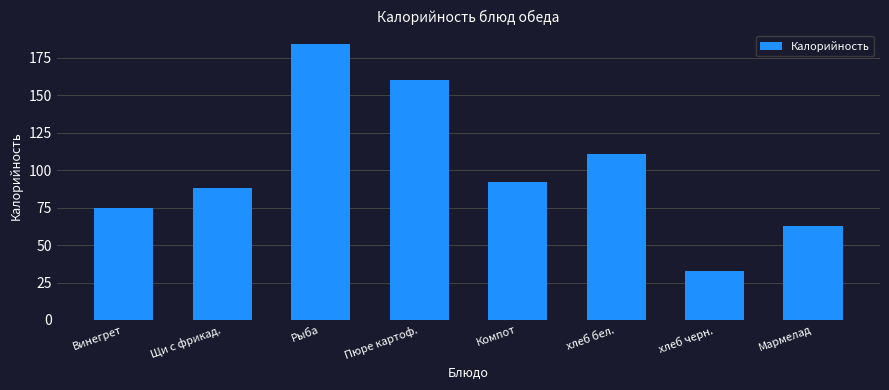

Does the chart contain stacked bars?

No